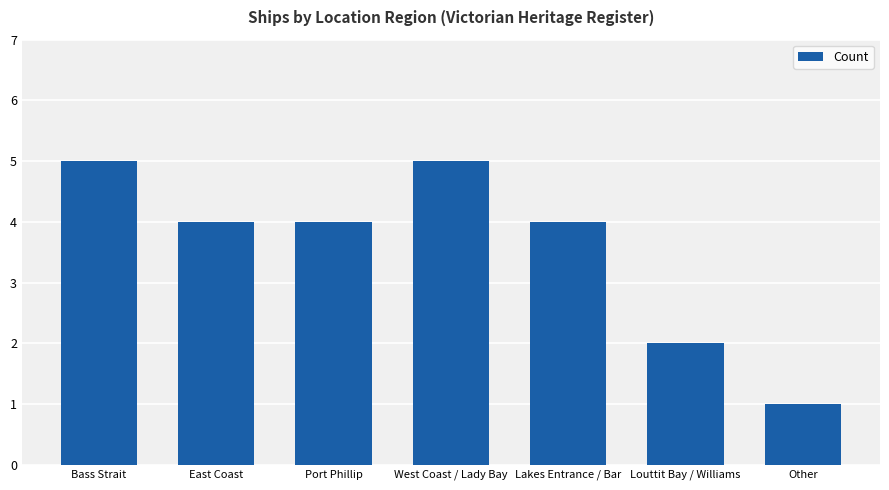

What is the difference between the values at Louttit Bay / Williams and East Coast?

2